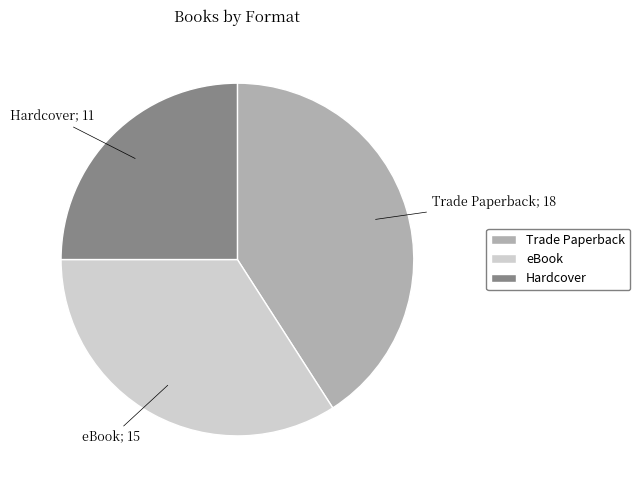

True or false: Hardcover accounts for 30% of the total.

False